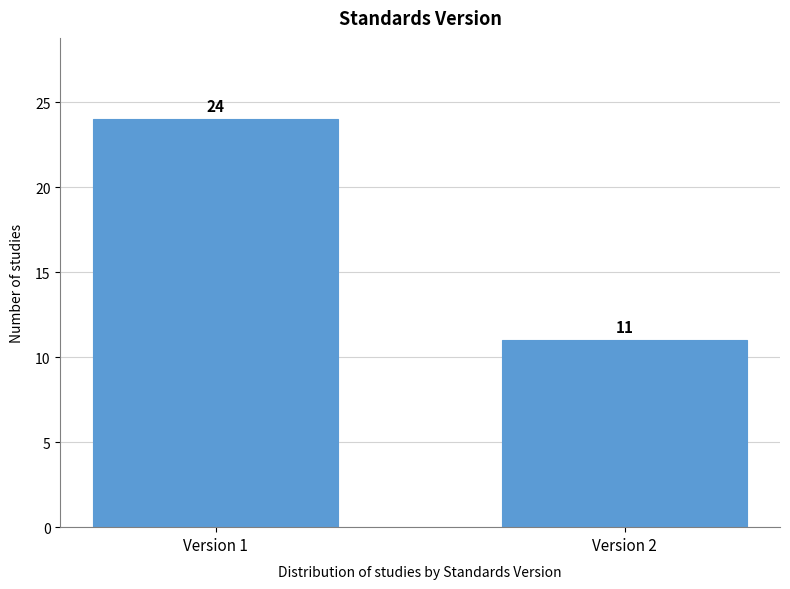

Reading left to right, extract all data points from this chart.

24	11